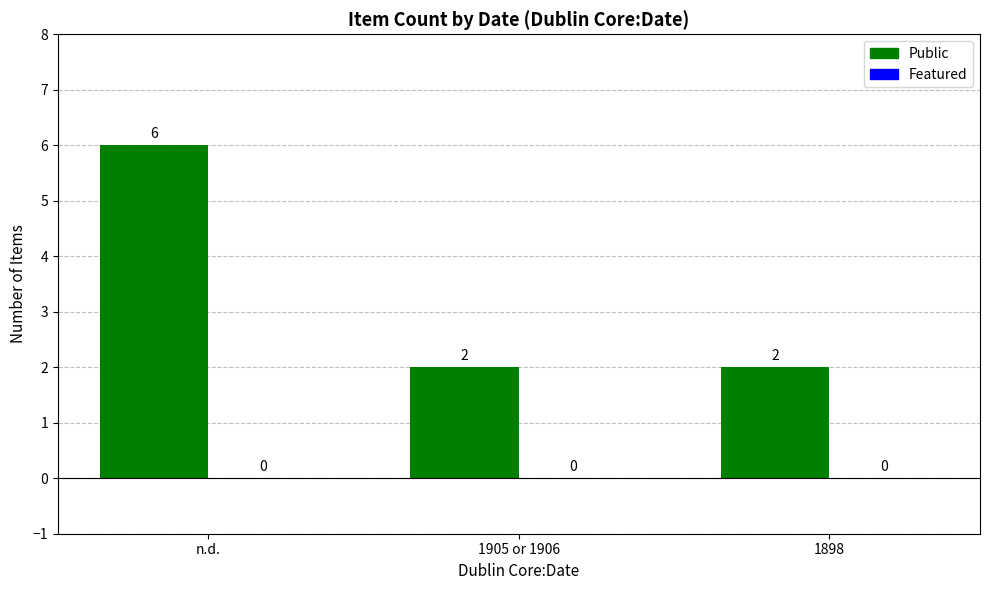

The chart shows a value of 6 at n.d.. True or false?

True